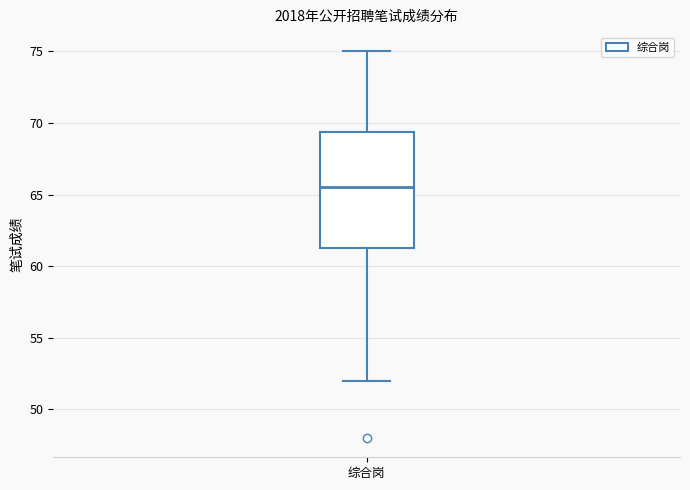

Where is the lower edge of the box for 综合岗 on the y-axis? The values are not printed on the chart, so give them approximately, as read against the axis.

61.5